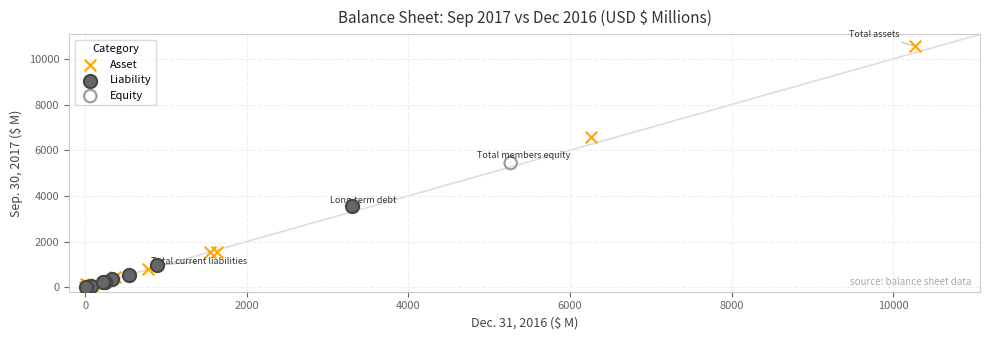

What are all the series names shown in the legend?

Asset, Liability, Equity